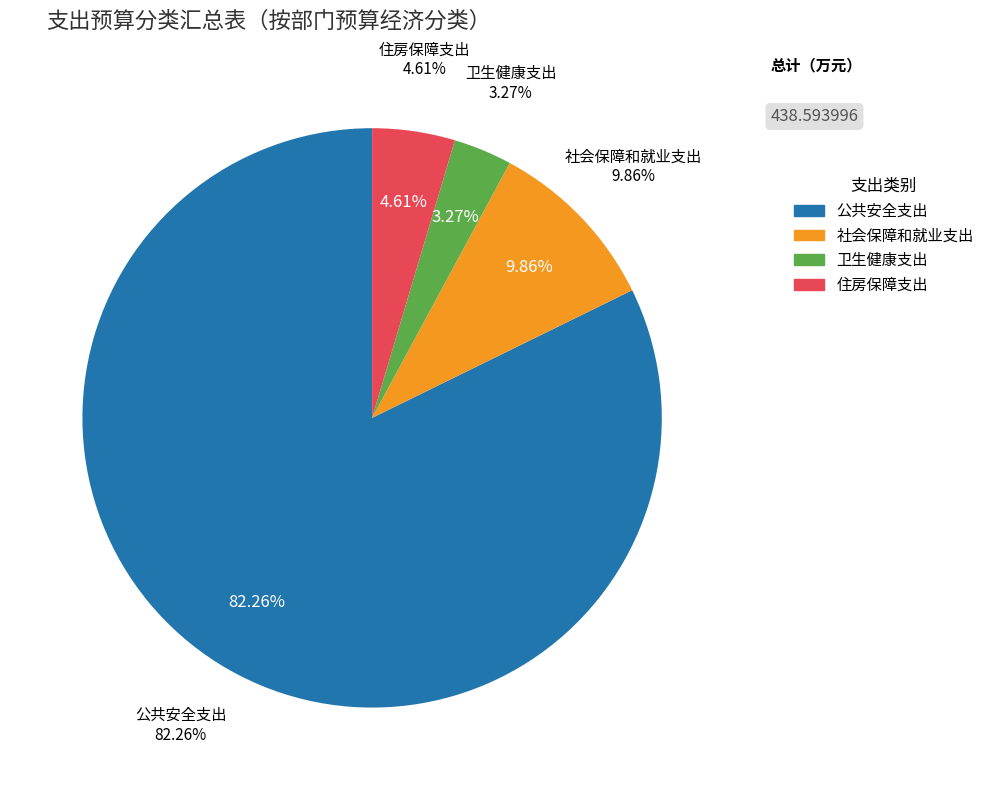

What percentage is the 住房保障支出 slice, to the nearest percent?

5%